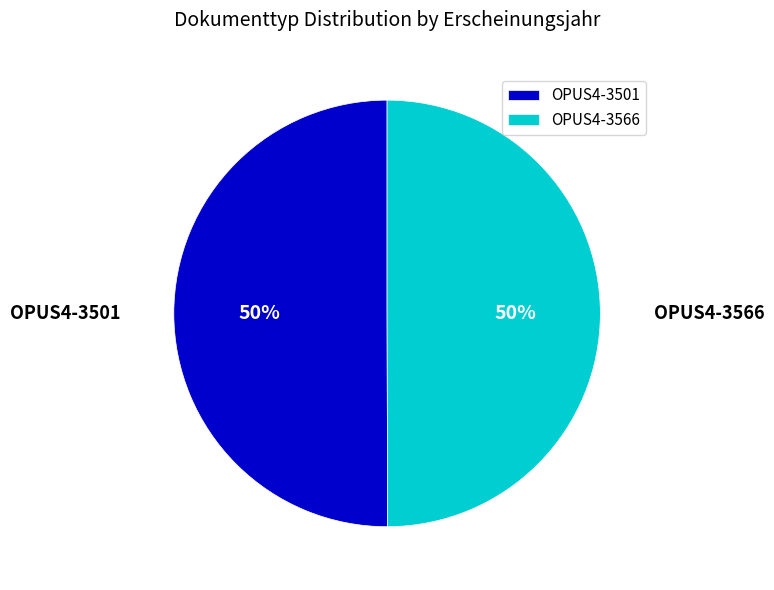

Approximately how many times larger is the value at OPUS4-3501 compared to OPUS4-3566?

1.0